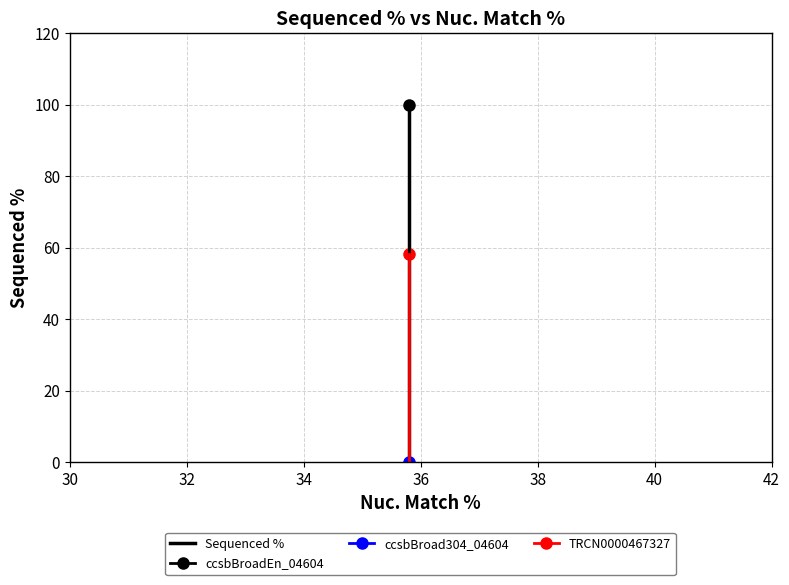

Between 34 and 30, which is larger?

34